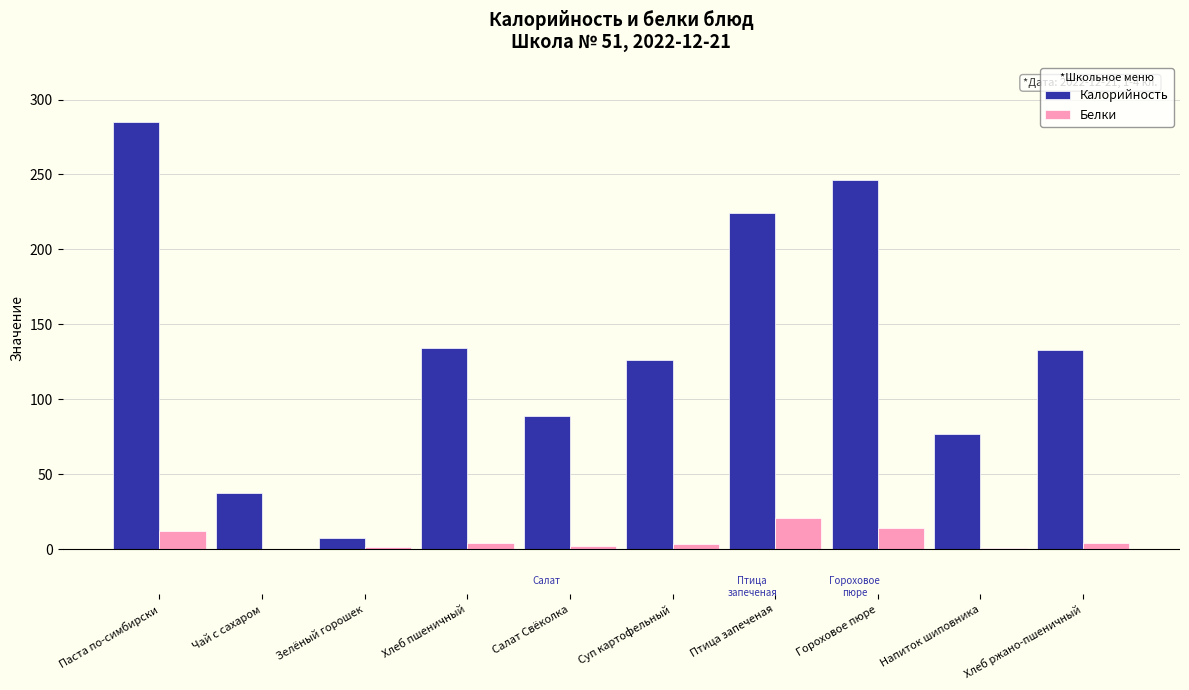

At which category does the chart reach its peak across all series?

Паста по-симбирски